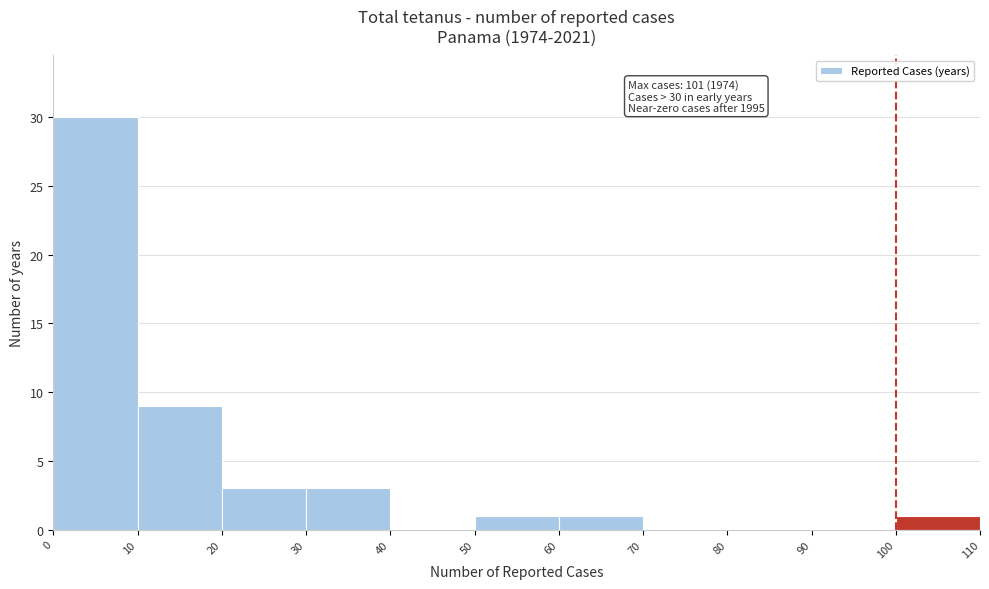

Over which range of the x-axis is the bar tallest?

0 to 10